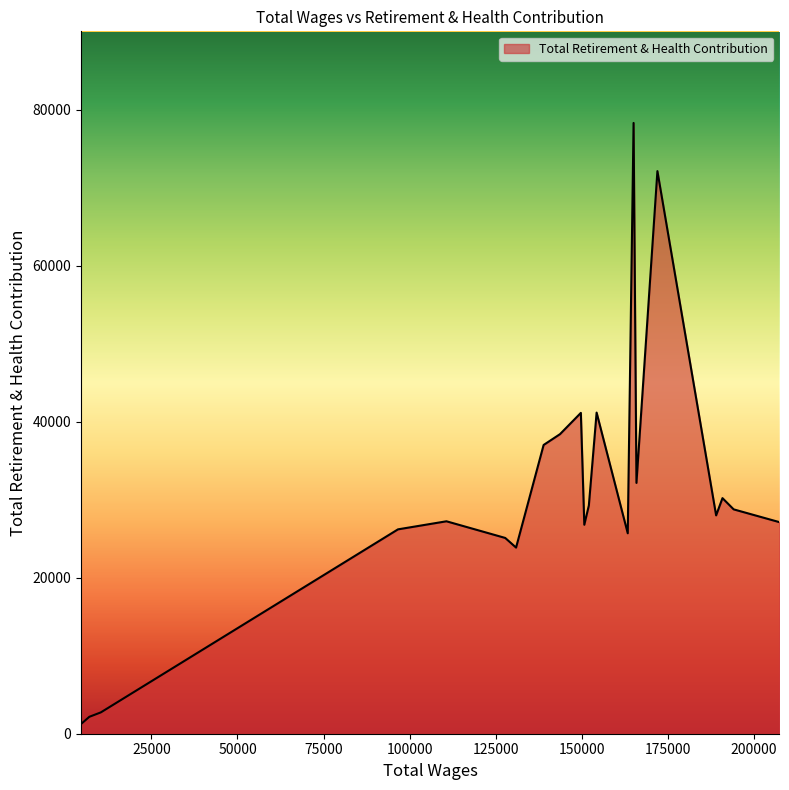

What is the difference between the maximum and minimum values?

77084